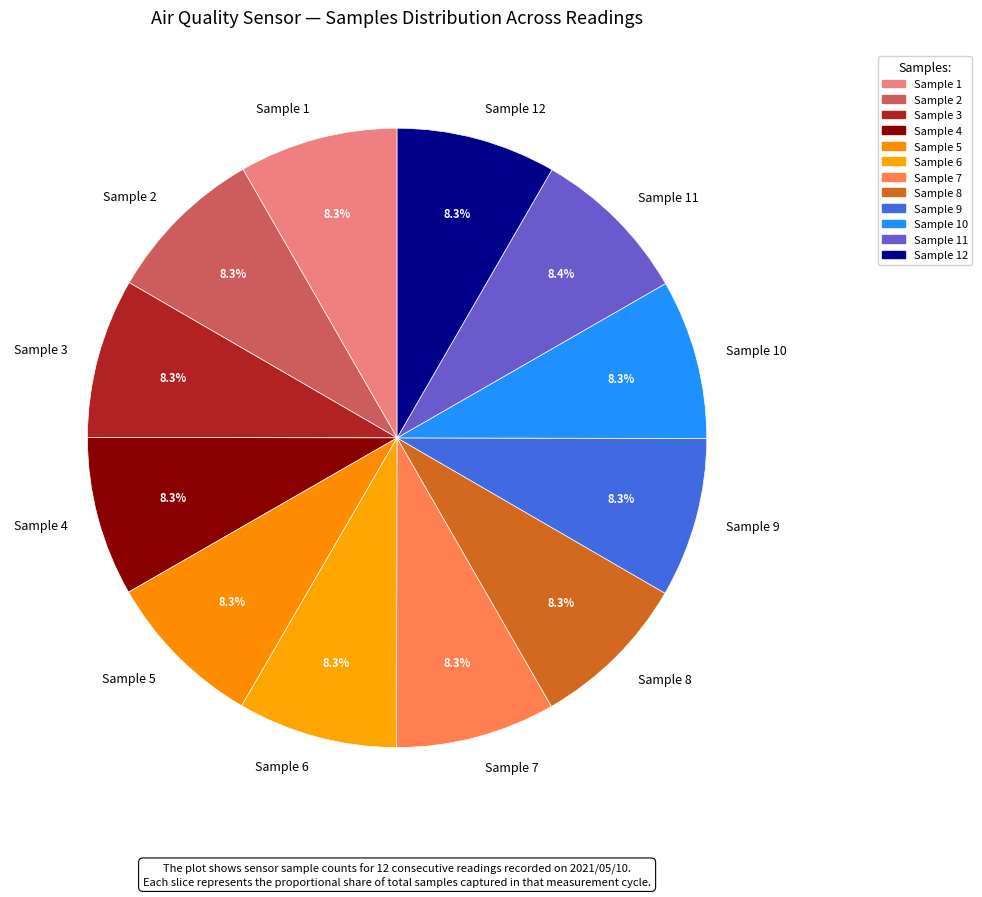

Is there any slice that represents more than half of the pie?

No